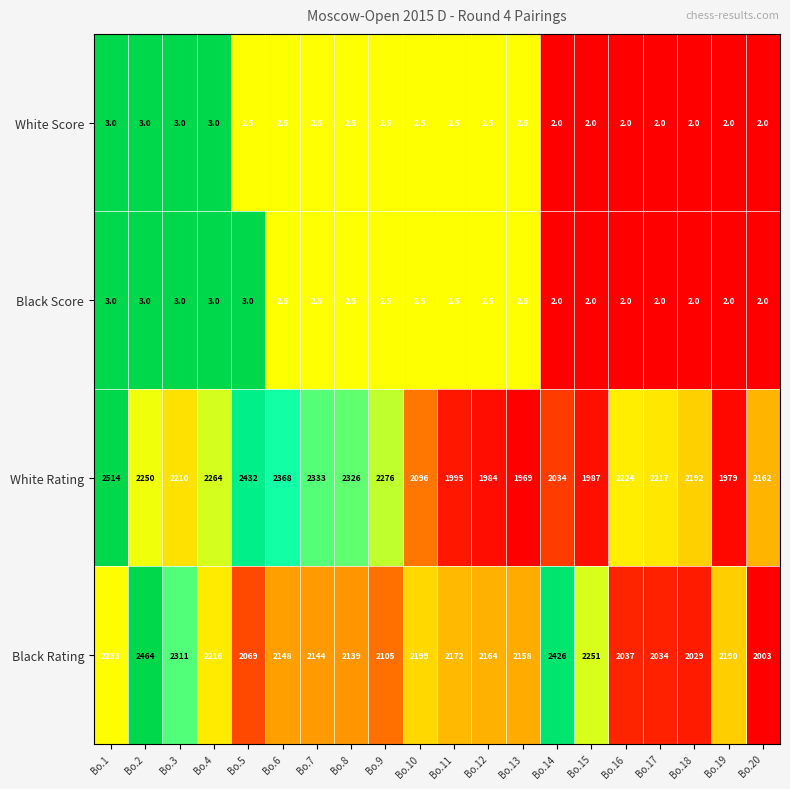

The value of Black Score at Bo.13 is 4.2. True or false?

False